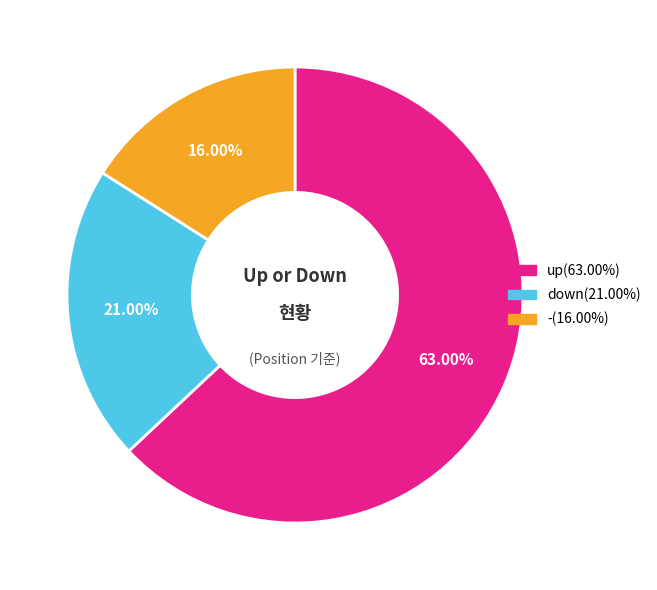

Rank the categories by value from highest to lowest.

up, down, -